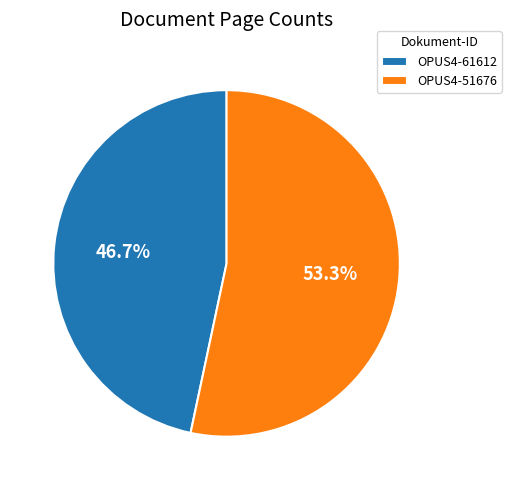

Which slice is the smallest?

OPUS4-61612